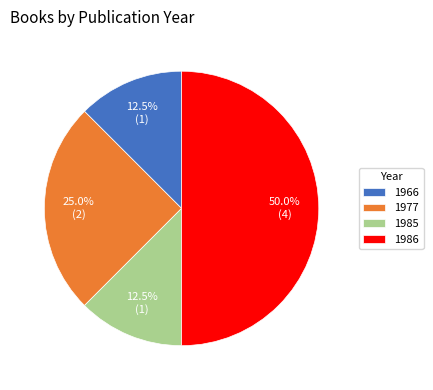

How many segments does this pie chart have?

4